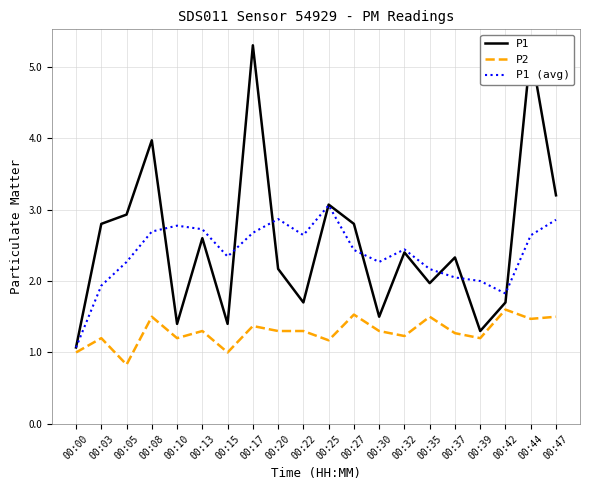

True or false: P2 and P1 (avg) intersect in this chart.

False